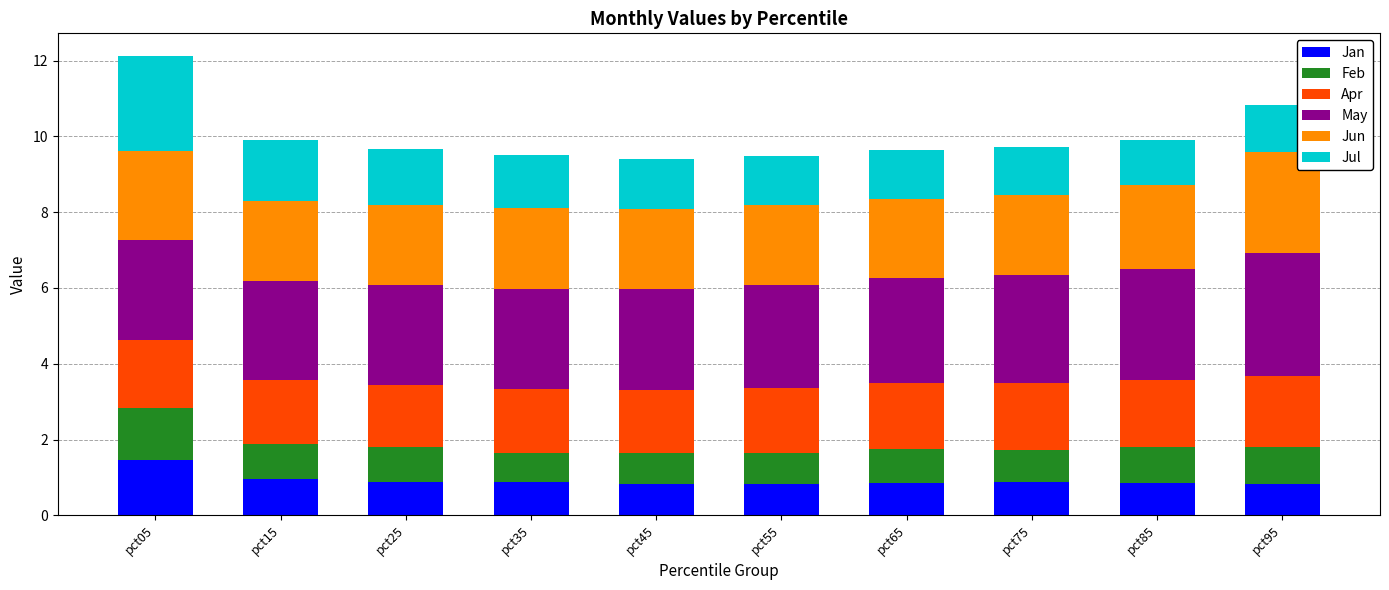

What is the approximate value of Jan at pct05?

1.5